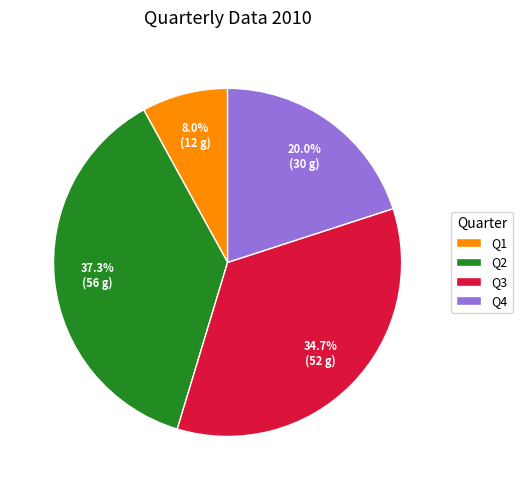

Does Q1 represent more than half of the total?

No